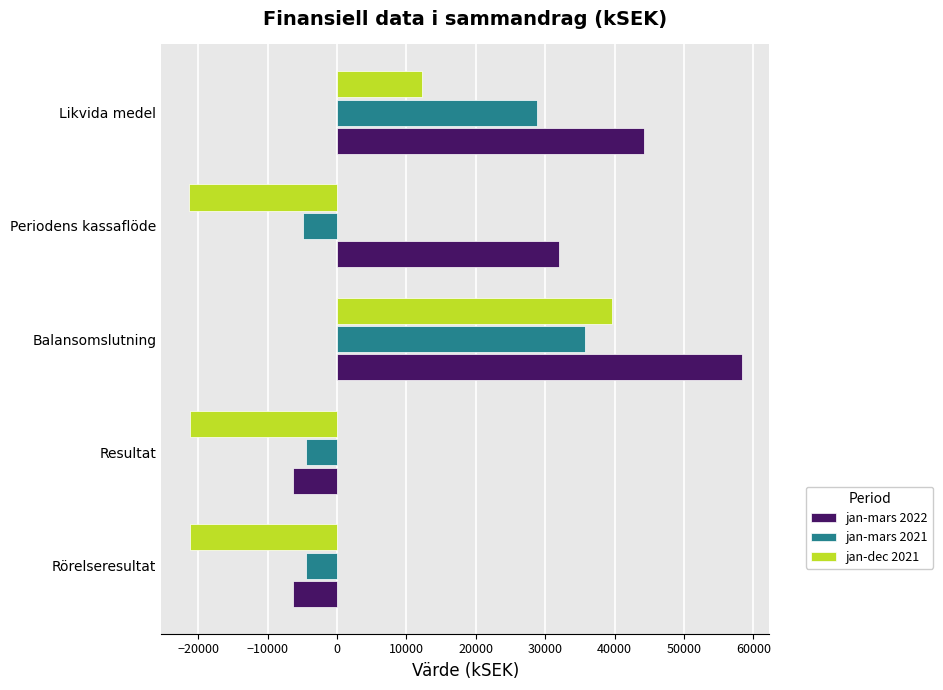

At which label is jan-dec 2021 closest to 9122?

Likvida medel